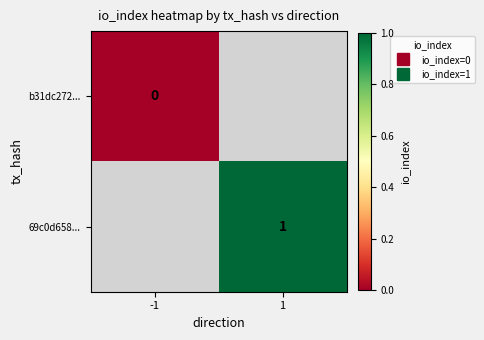

Is the value of 69c0d658... at 1 greater than the value of b31dc272... at 1?

No